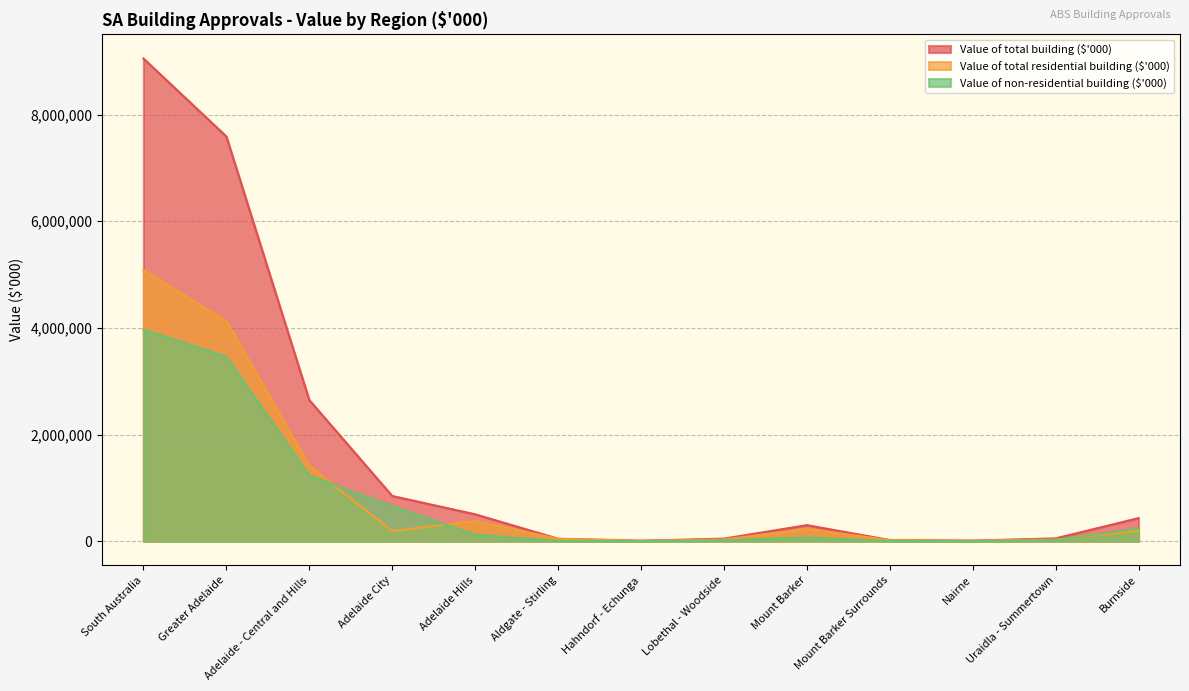

Is it true that Value of non-residential building ($'000) equals 71208.7 at Mount Barker?

True